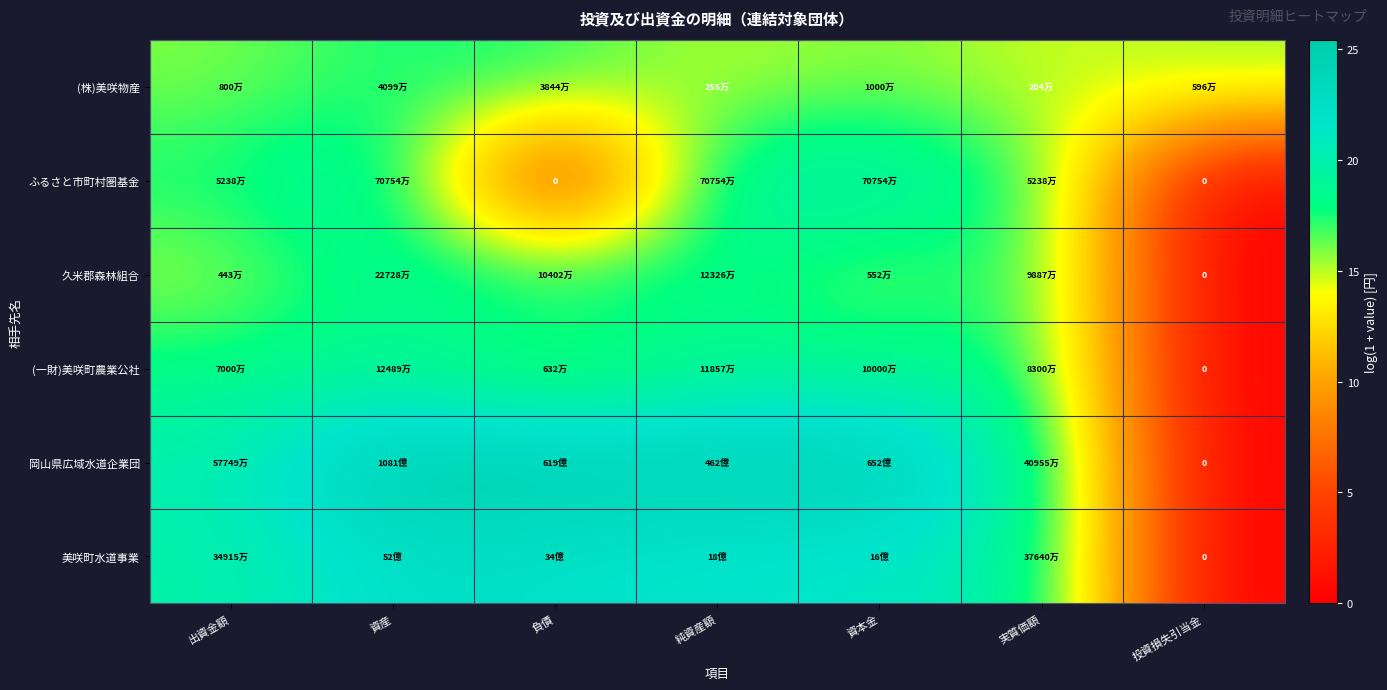

What is the difference between the second highest and minimum values in the 久米郡森林組合 series?

18.6